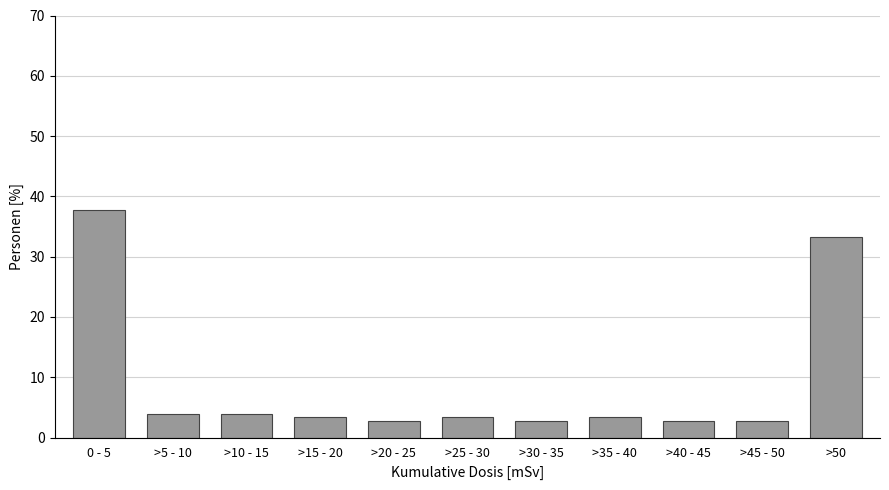

Reading right to left, transcribe all the data shown in this chart.

>50=33.3	>45 - 50=2.8	>40 - 45=2.8	>35 - 40=3.3	>30 - 35=2.8	>25 - 30=3.3	>20 - 25=2.8	>15 - 20=3.3	>10 - 15=3.9	>5 - 10=3.9	0 - 5=37.8